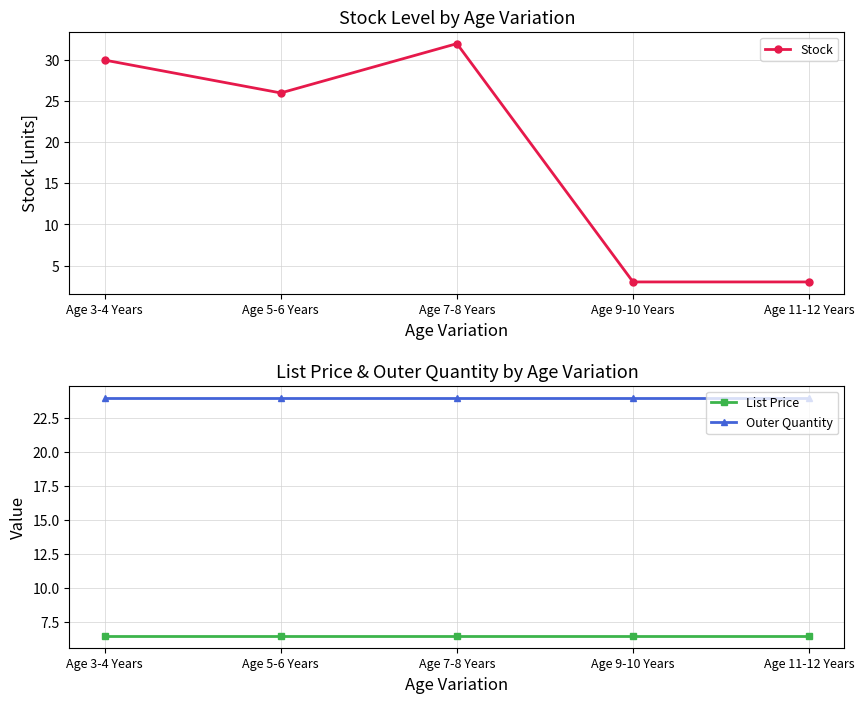

The Outer Quantity series shows 24.0 at Age 5-6 Years. True or false?

True